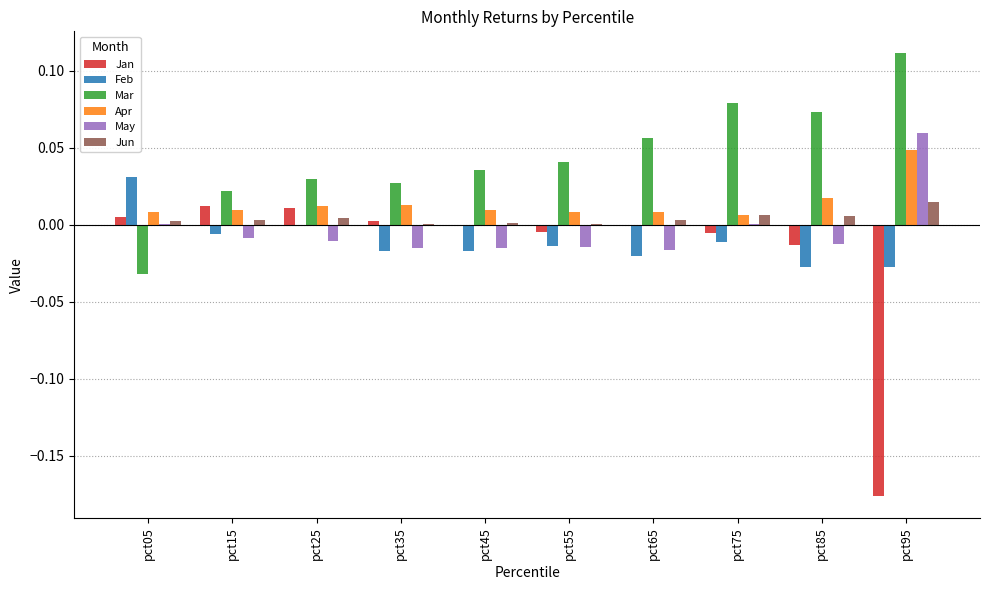

Which label corresponds to the largest value in the chart?

pct95